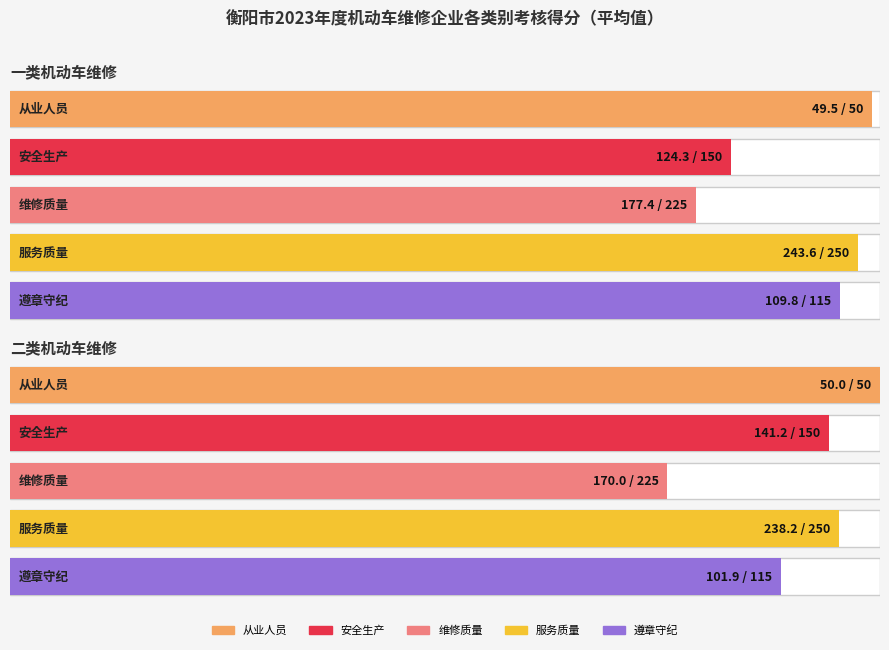

Which series has the largest total across all categories?

服务质量